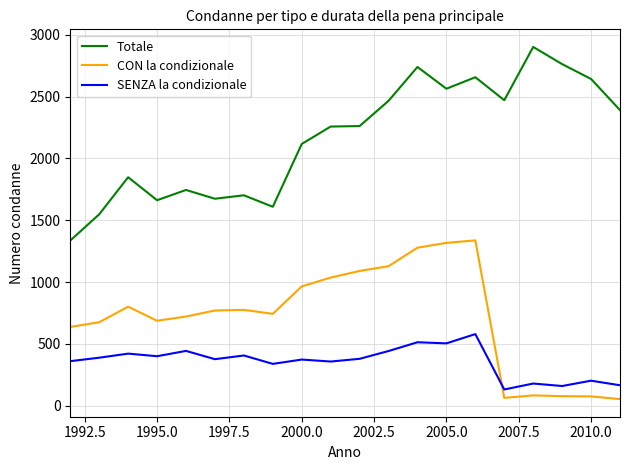

What are all the series names shown in the legend?

Totale, CON la condizionale, SENZA la condizionale